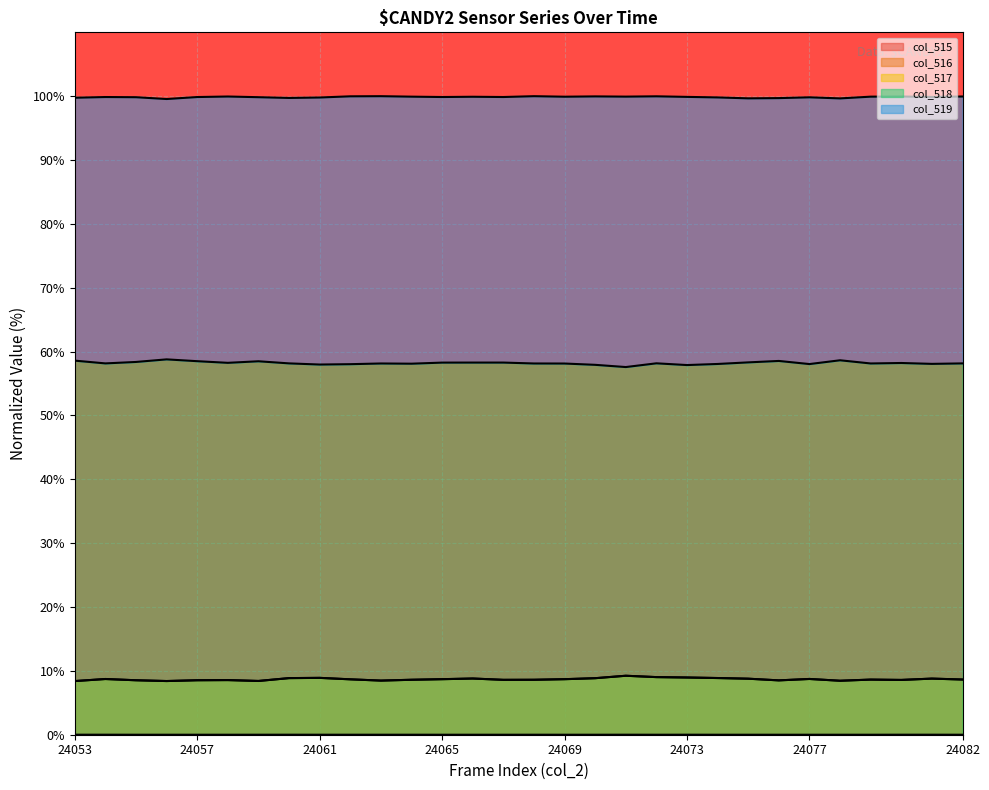

True or false: col_517 and col_515 cross at least once.

False